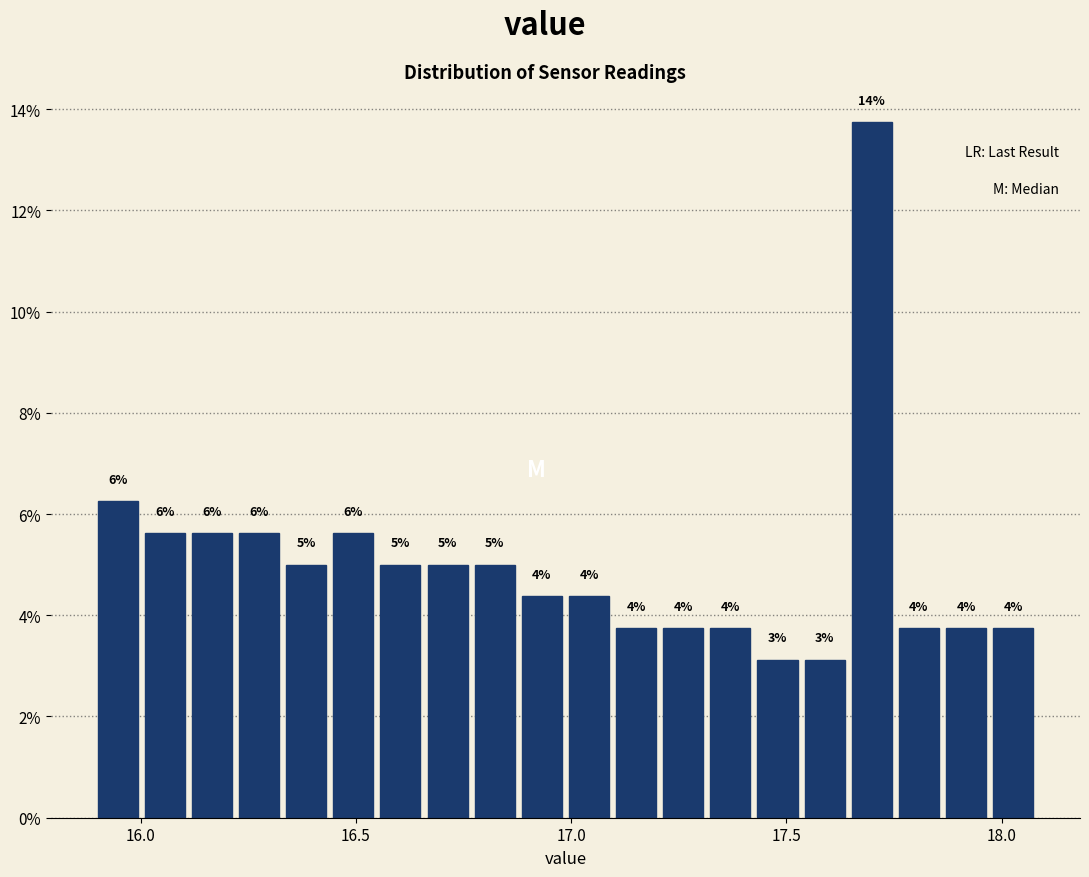

Read against the x-axis, roughly where is the centre of the tallest bar?

17.70